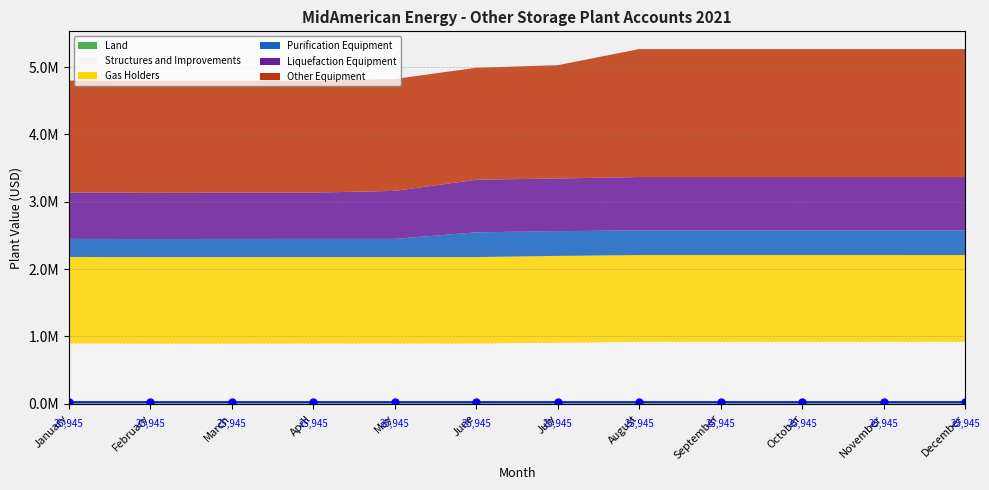

What is the difference between the second highest and second lowest values in the Liquefaction Equipment series?

104184.6